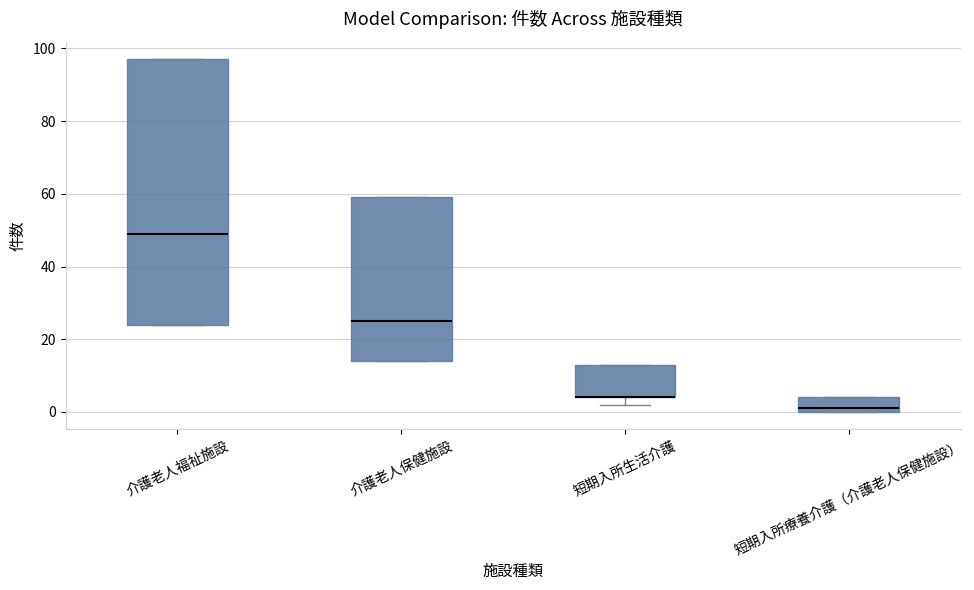

Comparing the boxes themselves (not the whiskers), which one is the tallest?

介護老人福祉施設